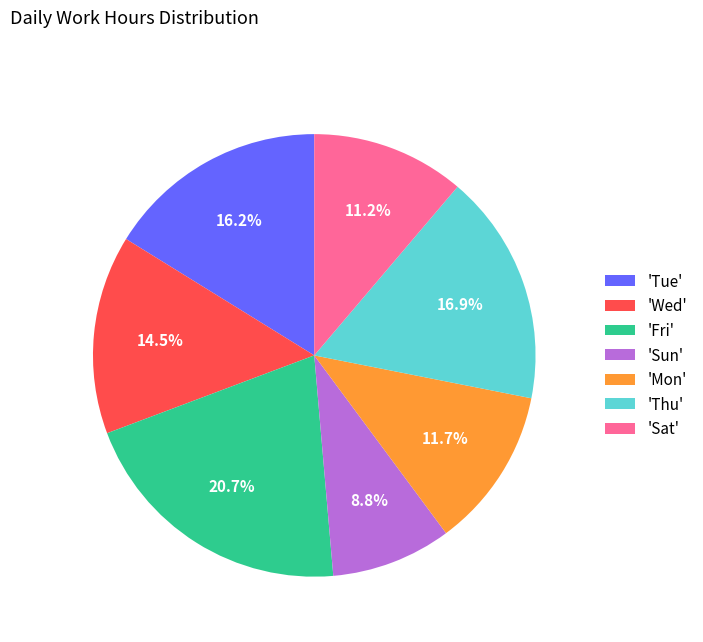

Does 'Sat' represent more than half of the total?

No